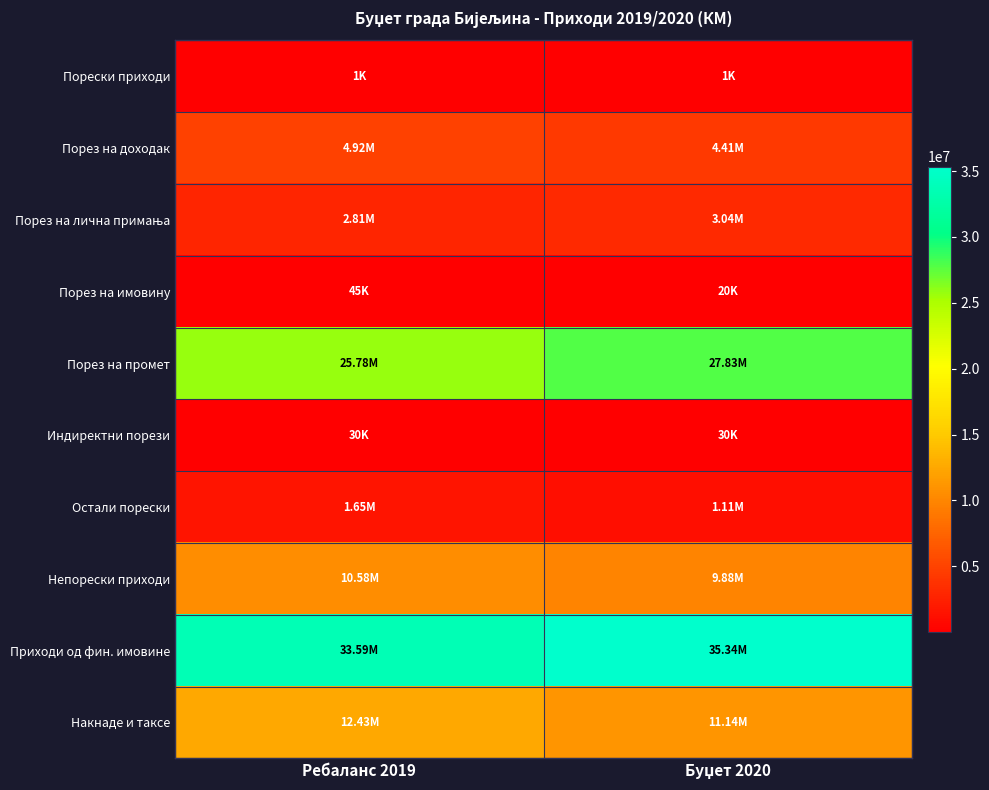

What is the minimum value shown in the chart?

1000